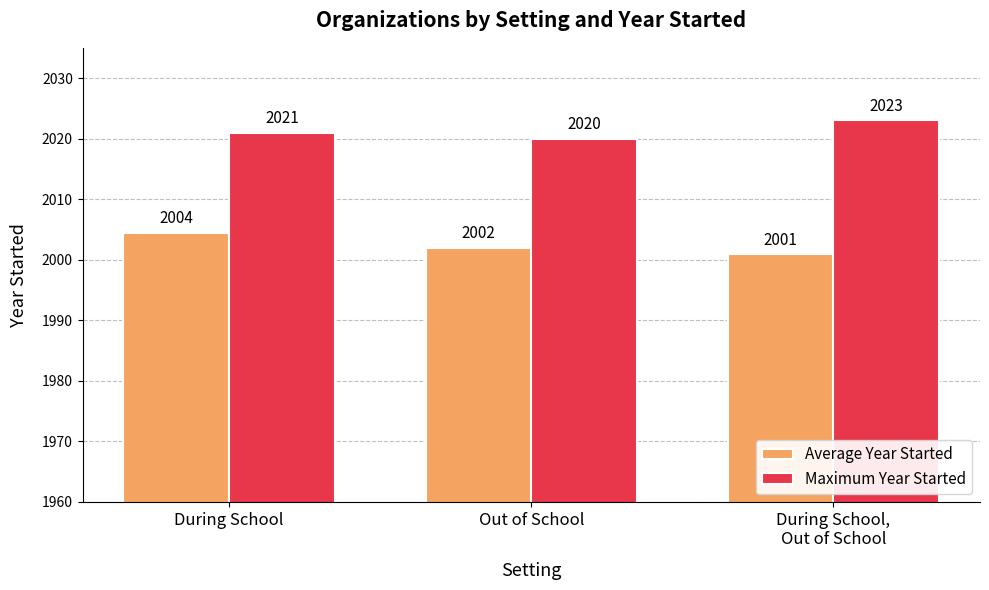

List the series in order of their overall mean, highest first.

Maximum Year Started, Average Year Started